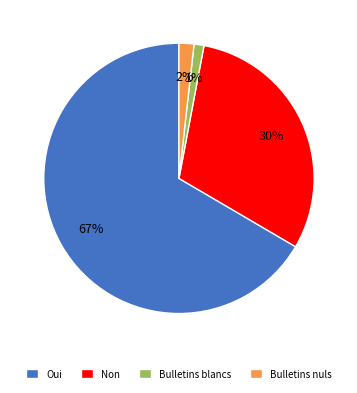

The Non slice represents 44% of the pie. True or false?

False